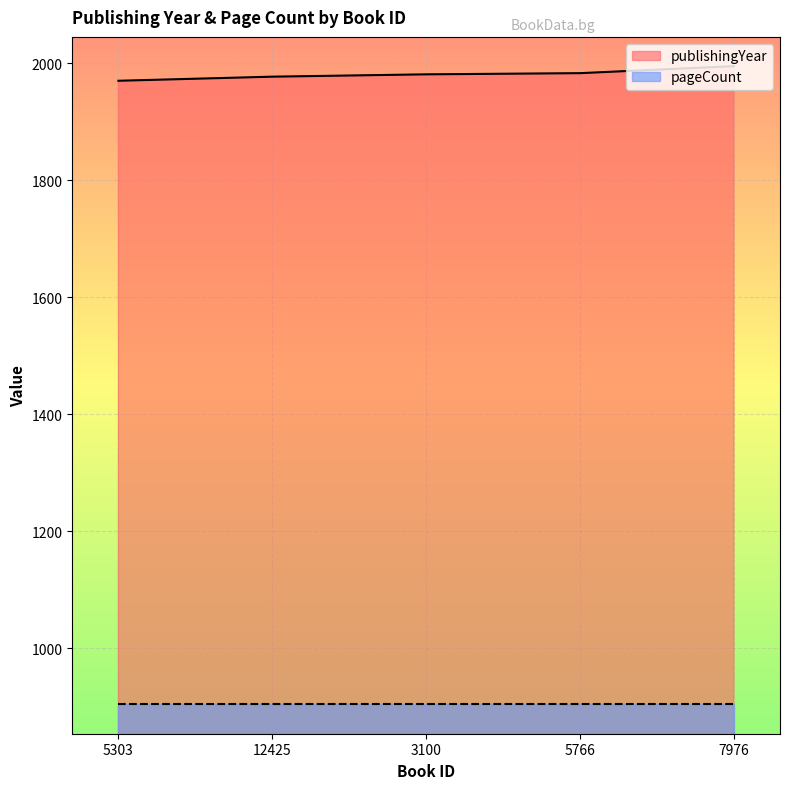

Reading right to left, extract all data points from this chart.

7976=1995	5766=1983	3100=1981	12425=1977	5303=1970